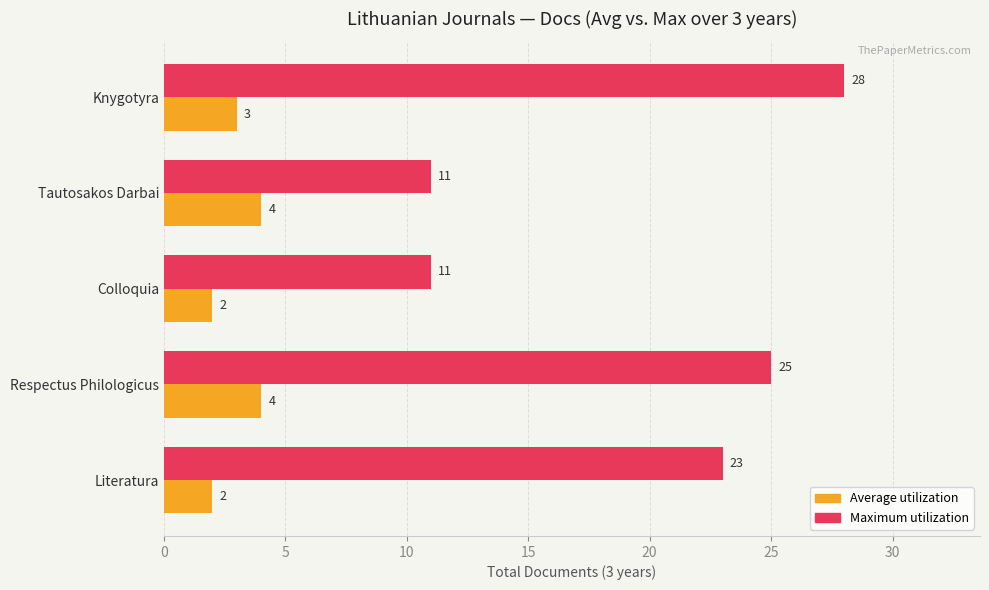

Is it true that Average utilization equals 2 at Colloquia?

True